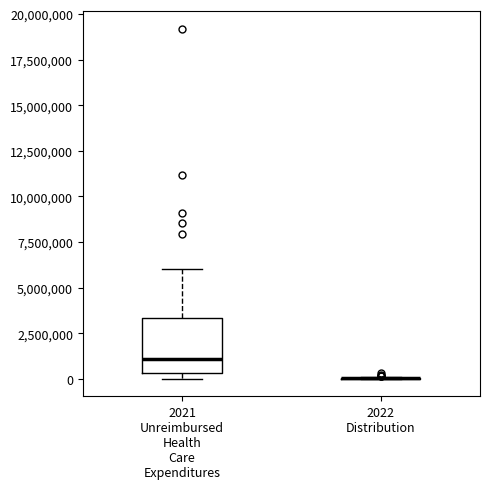

Reading left to right, transcribe this box plot: for each box, give where its median line is, the range the box spans, and where its two whiskers end, as read against the y-axis. The values are not printed on the chart, so give them approximately, as read against the axis.

2021 Unreimbursed Health Care Expenditures: median 1000000, box 500000 to 3500000, whiskers 0 to 6000000
2022 Distribution: box collapsed to a line at 0, whiskers 0 to 0